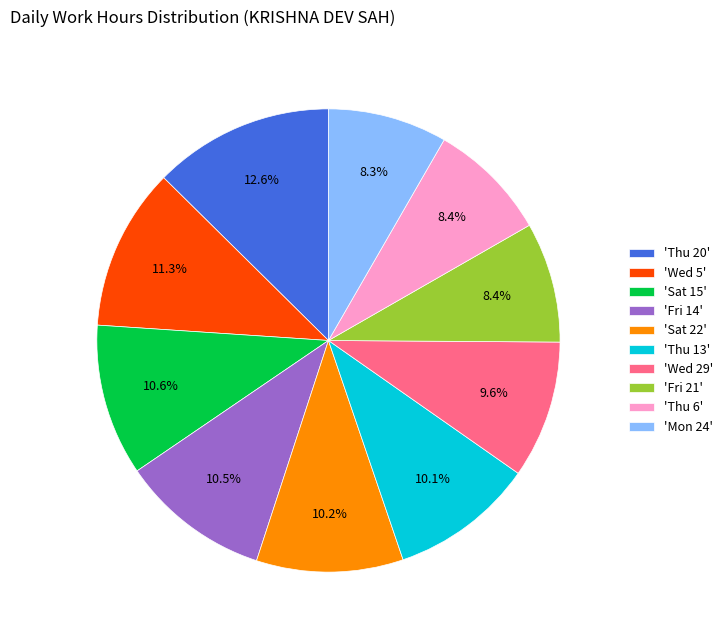

What percentage is NOT represented by 'Mon 24'?

91.7%